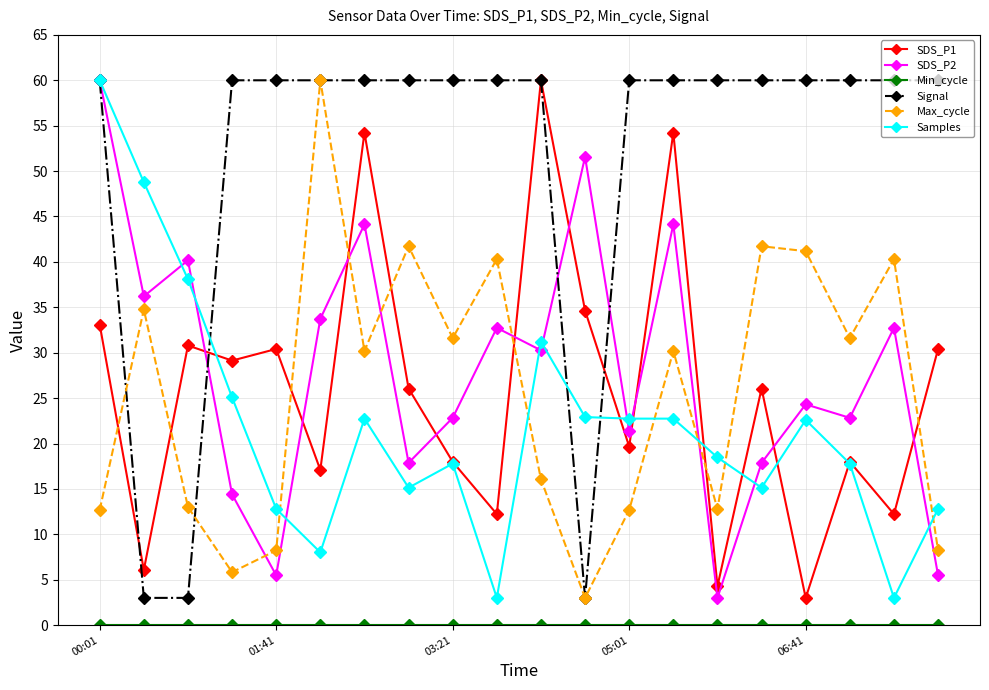

What is the highest value of the SDS_P1 series?

60.0